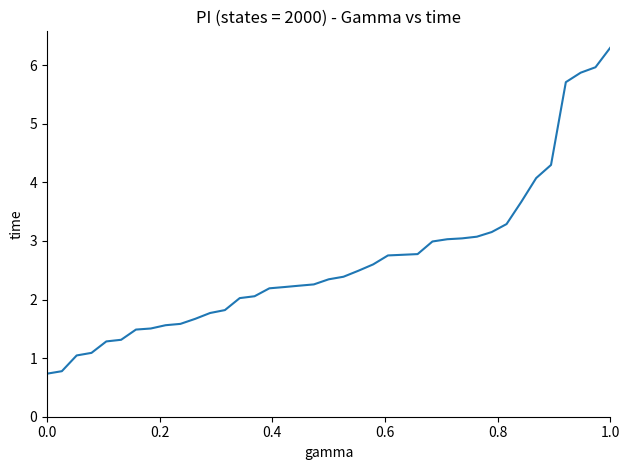

Does the chart have visible grid lines?

No